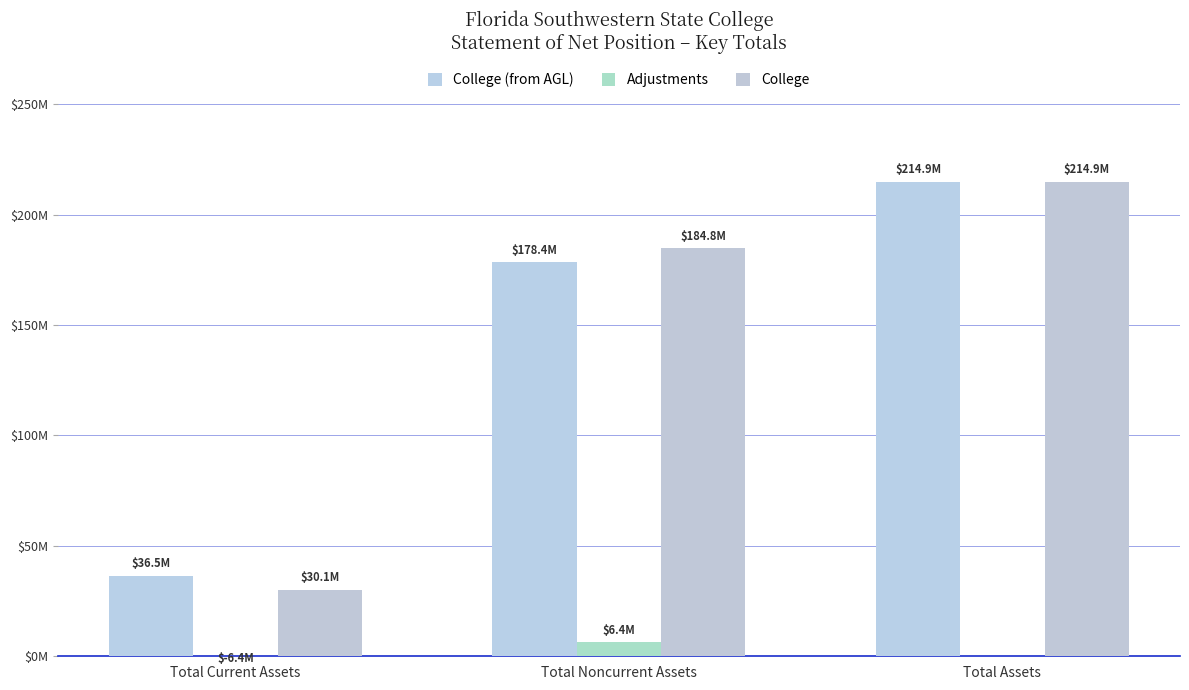

Which has a higher value, Total Assets or Total Noncurrent Assets?

Total Assets